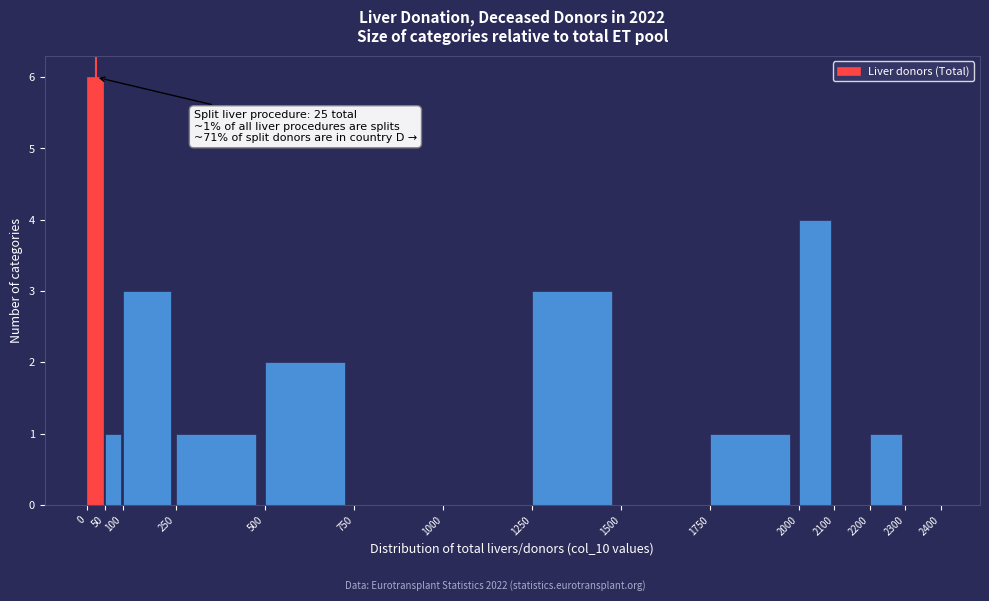

Which range on the x-axis has the tallest bar?

0 to 50